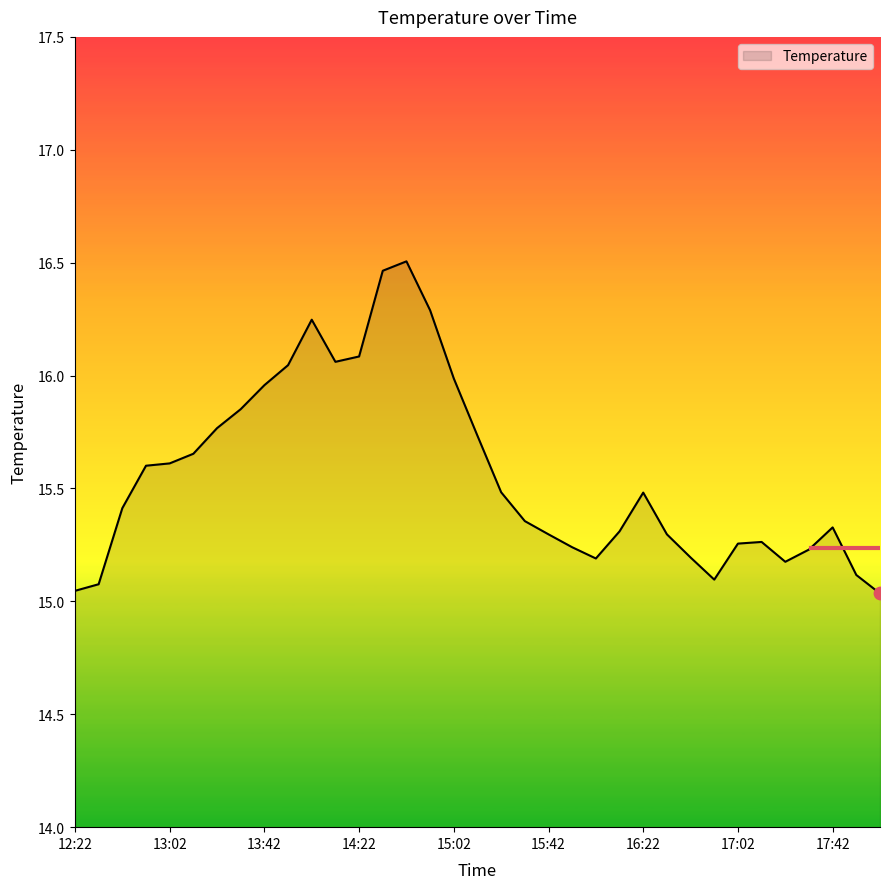

What is the difference between the maximum and minimum values?

1.5